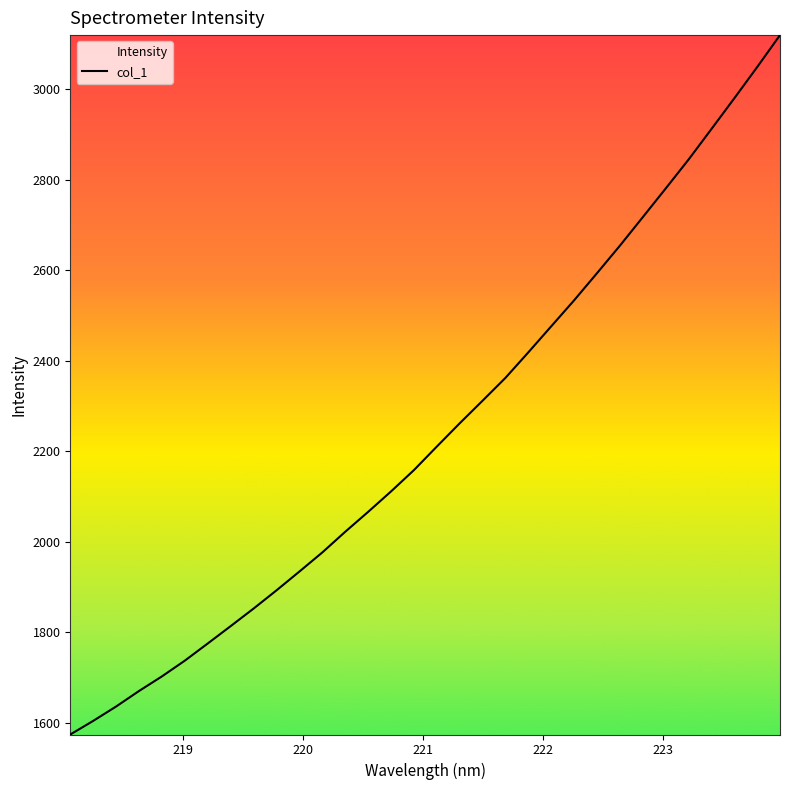

How many lines are shown in the chart?

1